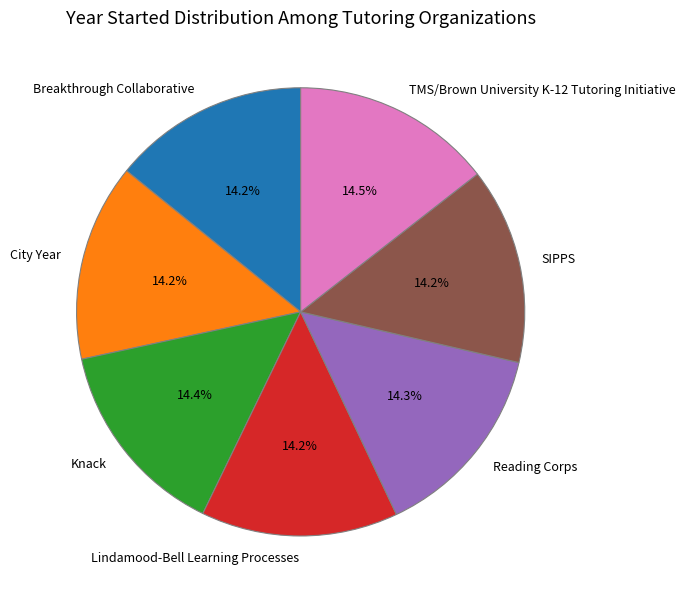

What is the ratio of the value at Lindamood-Bell Learning Processes to the value at Breakthrough Collaborative?

1.0